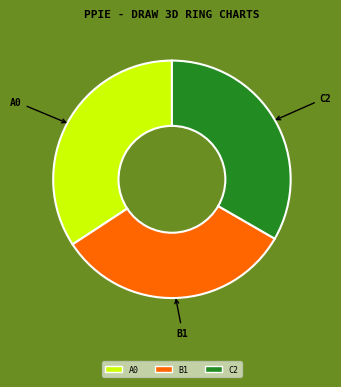

True or false: C2 accounts for 33% of the total.

True